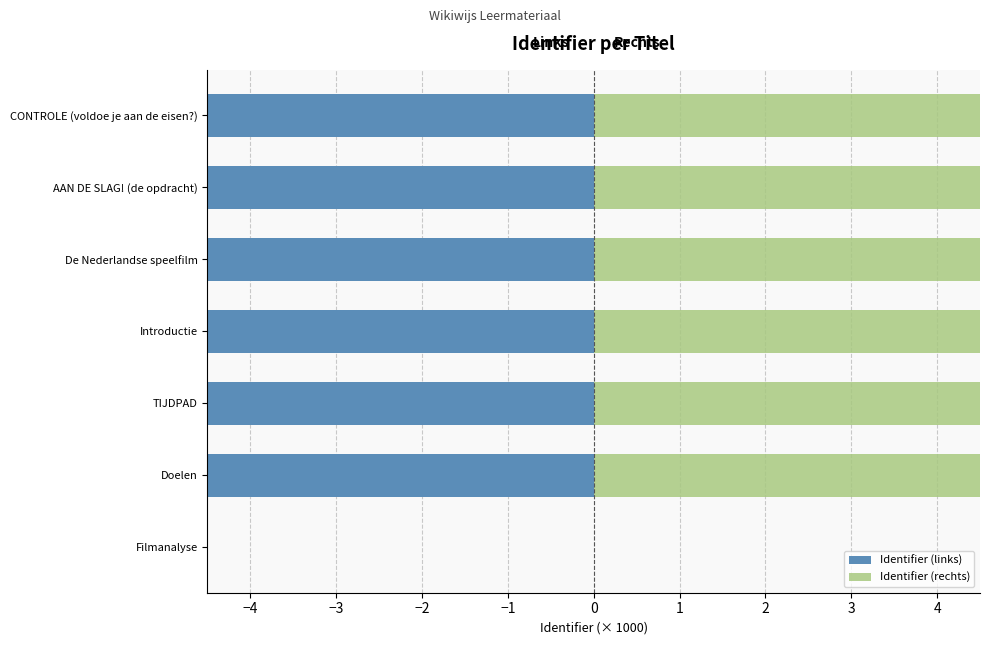

How many values in the Identifier (rechts) series are below 3378?

1